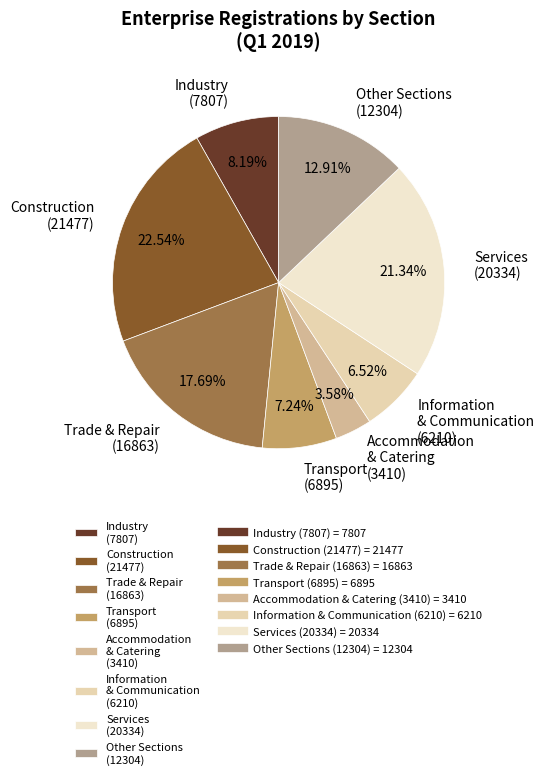

Rank the categories by value from highest to lowest.

Construction (21477), Services (20334), Trade & Repair (16863), Other Sections (12304), Industry (7807), Transport (6895), Information & Communication (6210), Accommodation & Catering (3410)